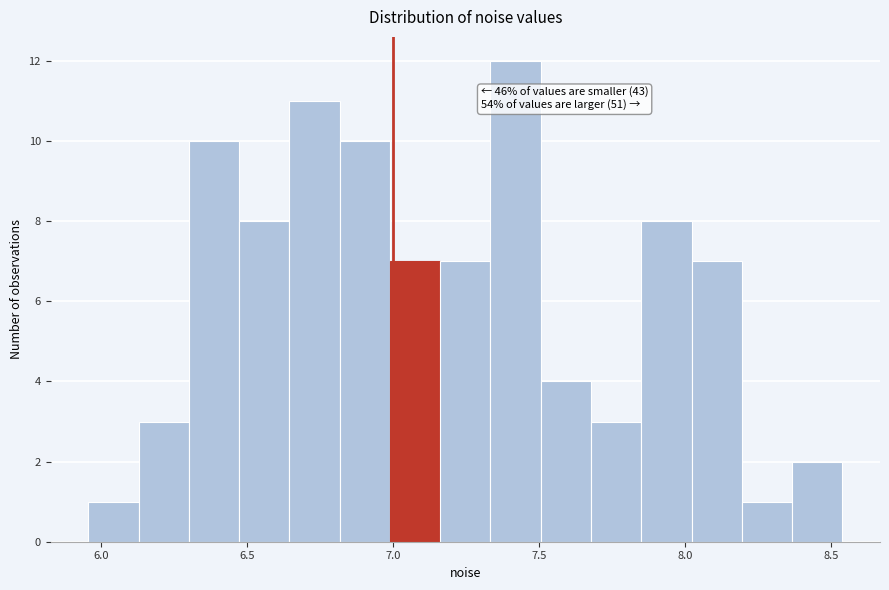

Around what value on the x-axis is the tallest bar? Give the approximate position of its centre, as read against the axis.

7.40